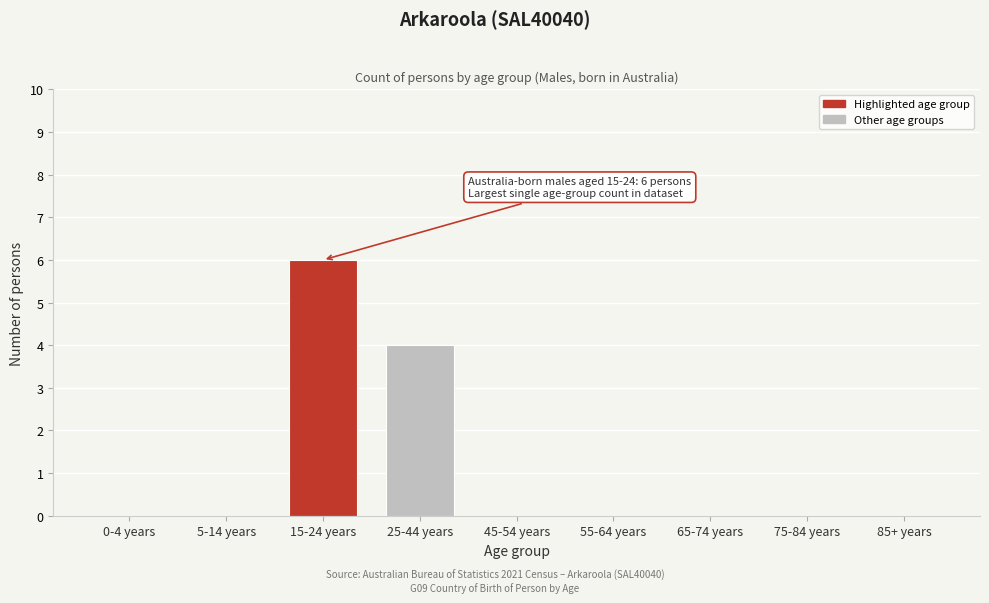

Reading left to right, transcribe all the data shown in this chart.

0-4 years=0	5-14 years=0	15-24 years=6	25-44 years=4	45-54 years=0	55-64 years=0	65-74 years=0	75-84 years=0	85+ years=0